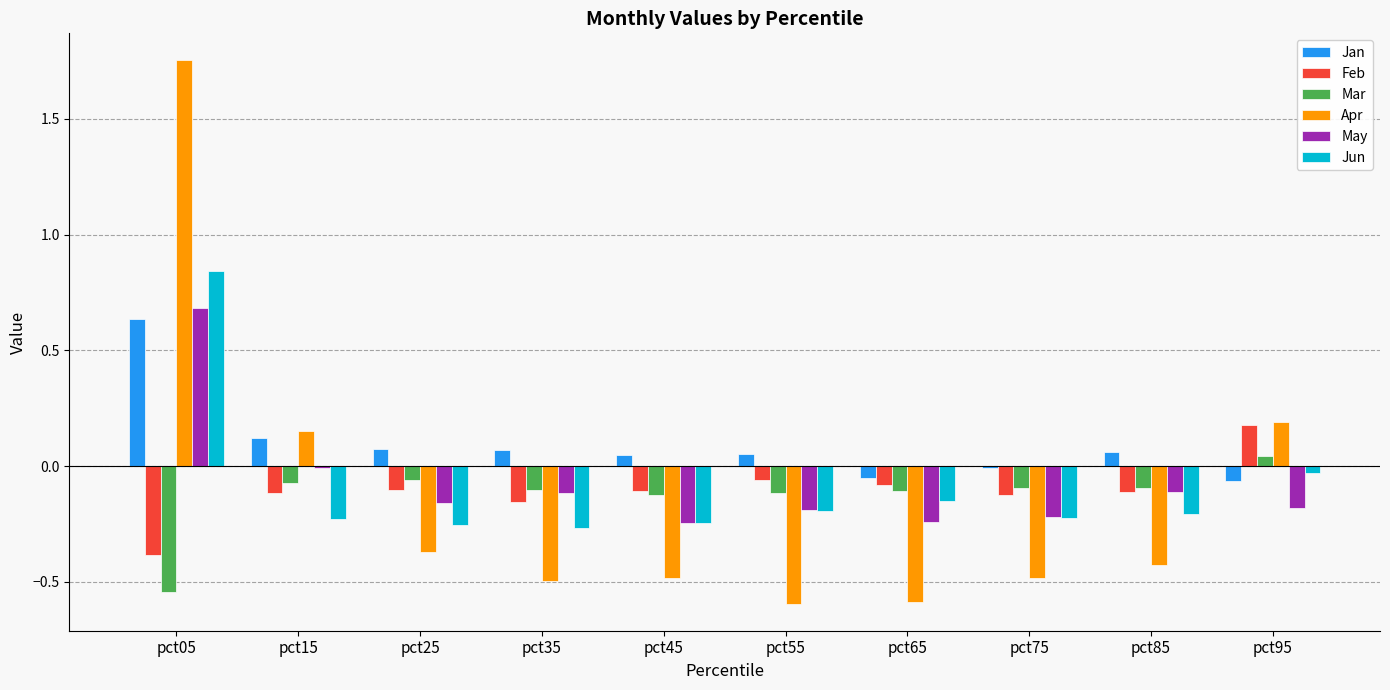

Between pct05 and pct15, which series saw the biggest shift?

Apr